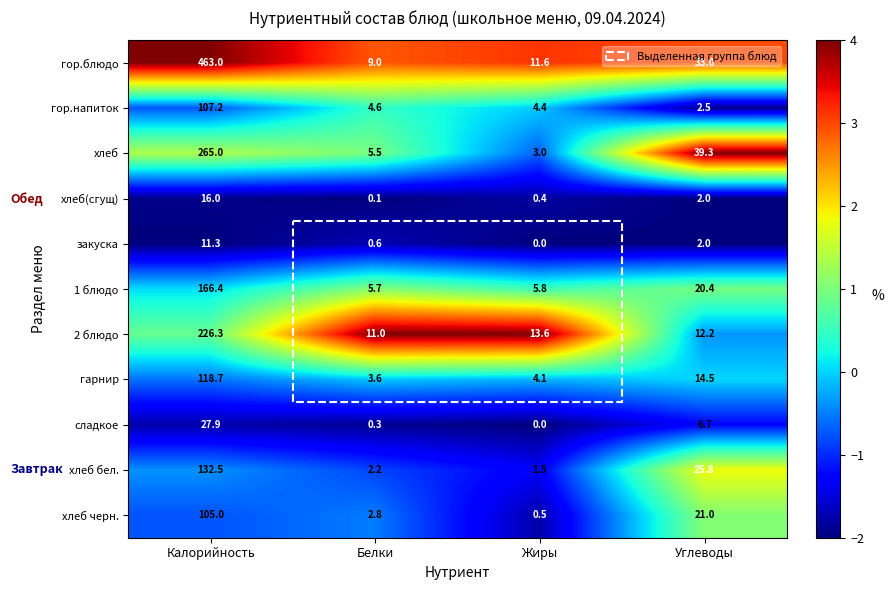

What is the average value of the гарнир series?

35.2